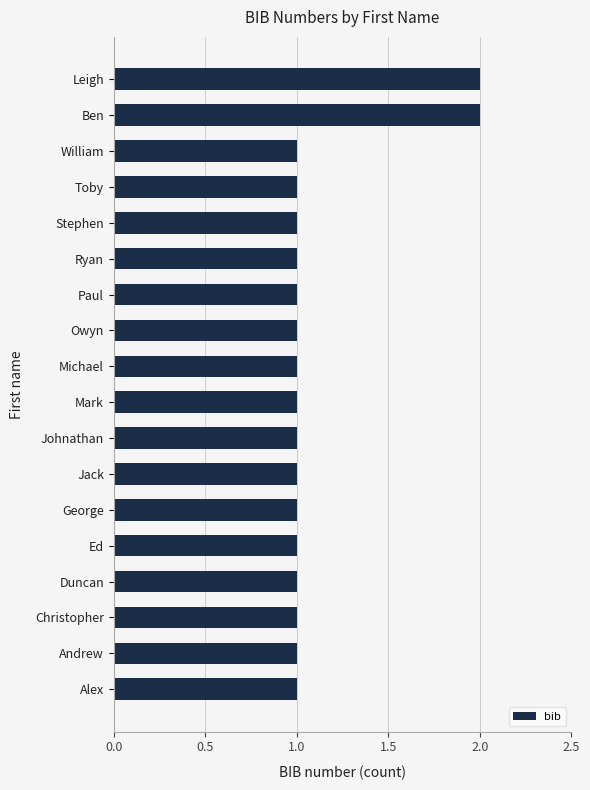

What is the sum of all values?

20